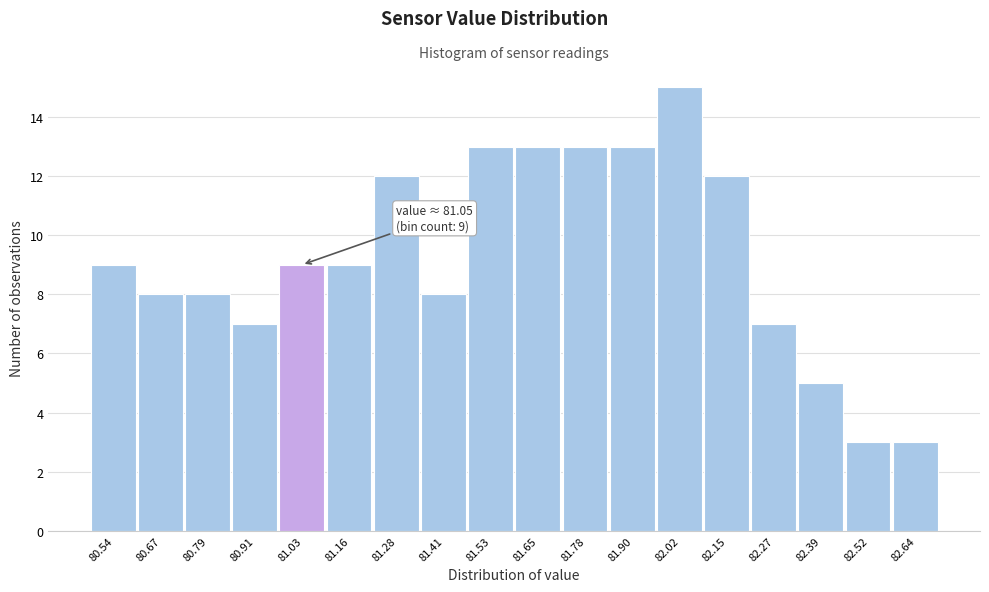

Which range on the x-axis has the tallest bar?

81.96 to 82.08